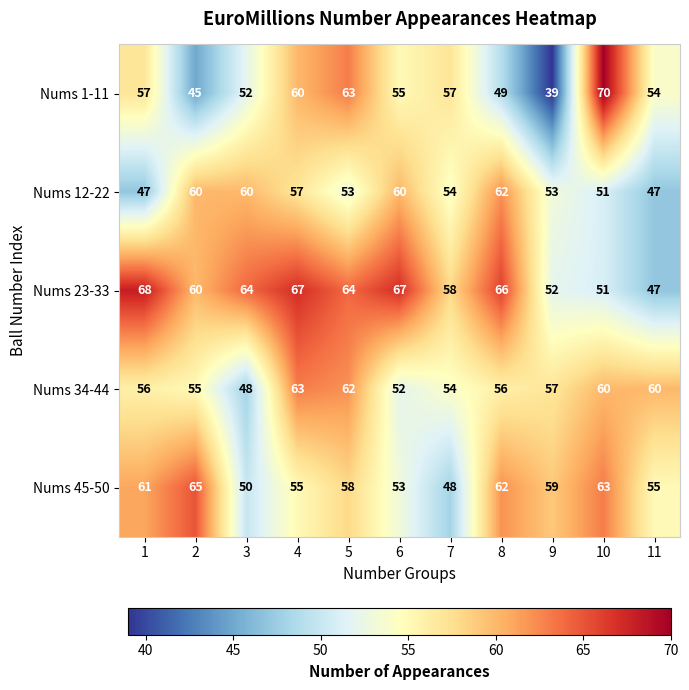

What is the average value of the Nums 45-50 series?

57